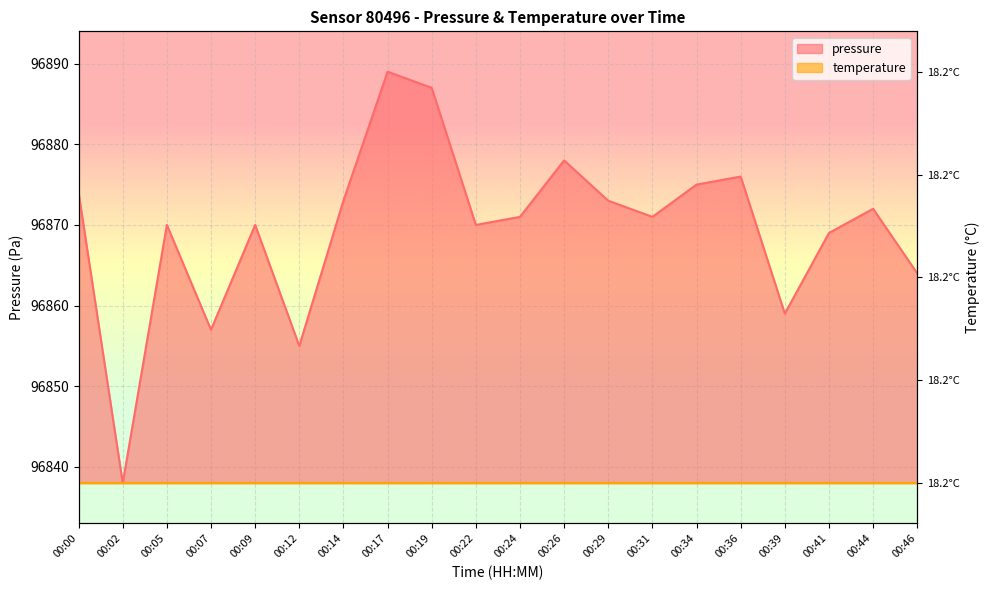

How many categories are shown in the chart?

20